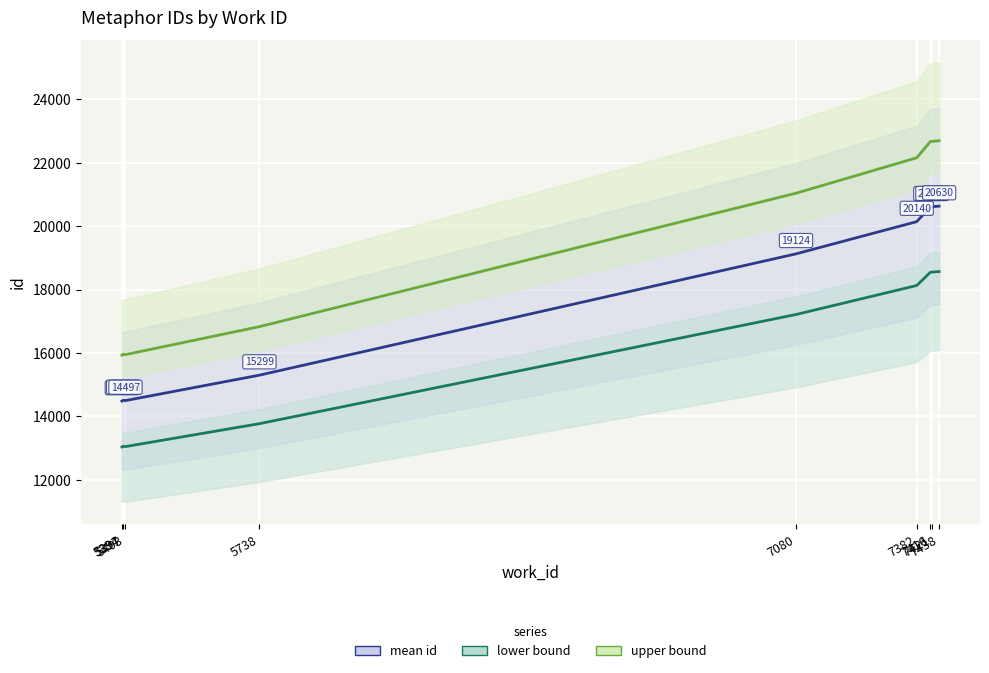

List the labels in order of mean id (line) value, smallest first.

5394, 5403, 5397, 5738, 7080, 7382, 7416, 7421, 7438